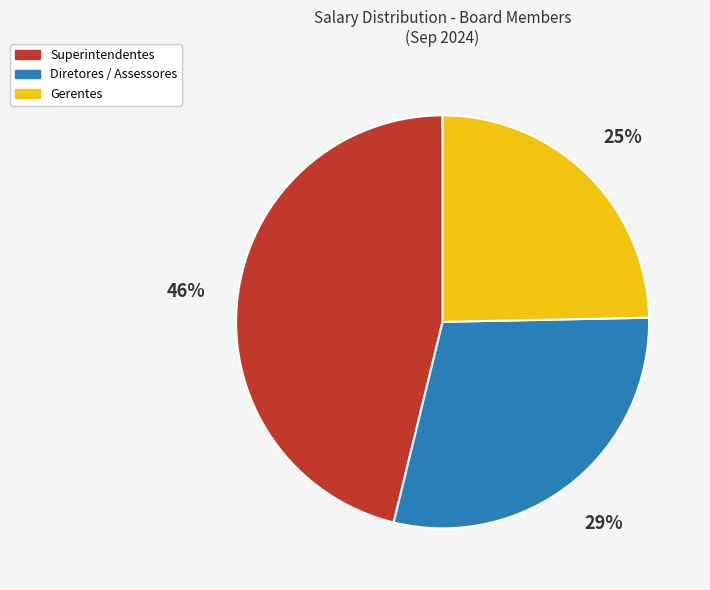

Is there any slice that represents more than half of the pie?

No